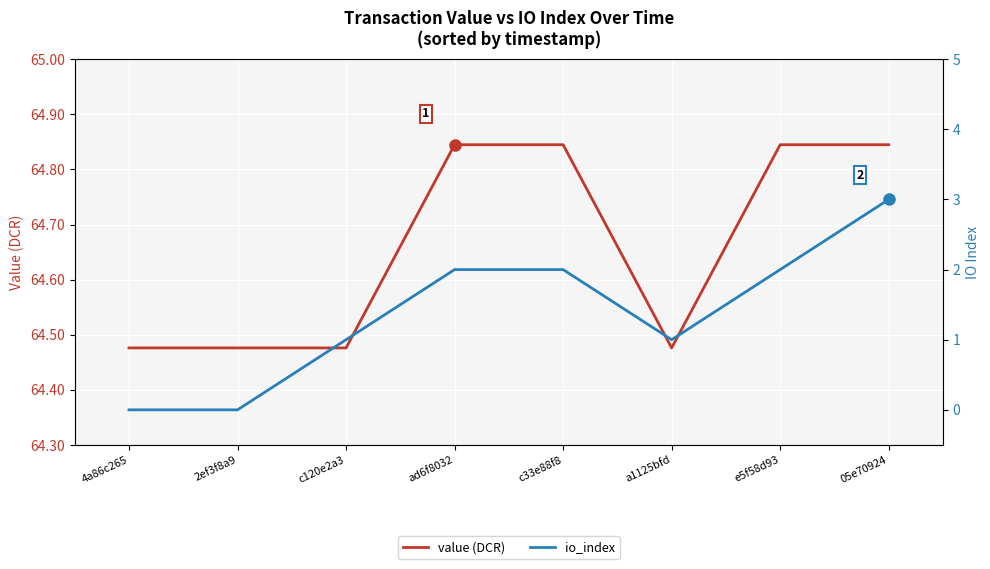

The value of io_index at 2ef3f8a9 is 0.0. True or false?

True